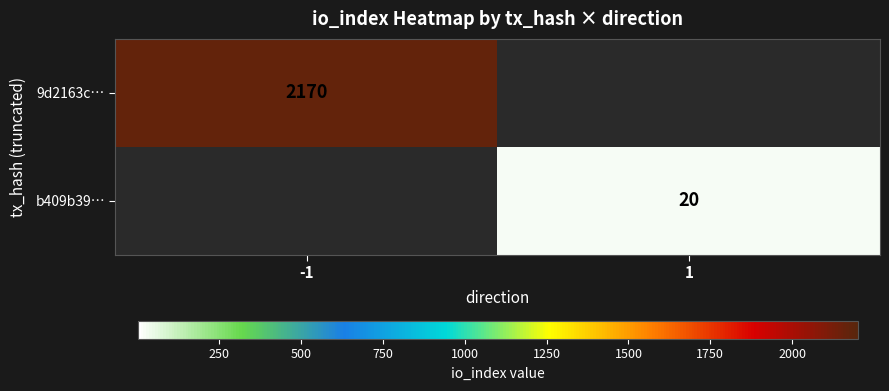

The value of 9d2163c… at -1 is 2170. True or false?

True